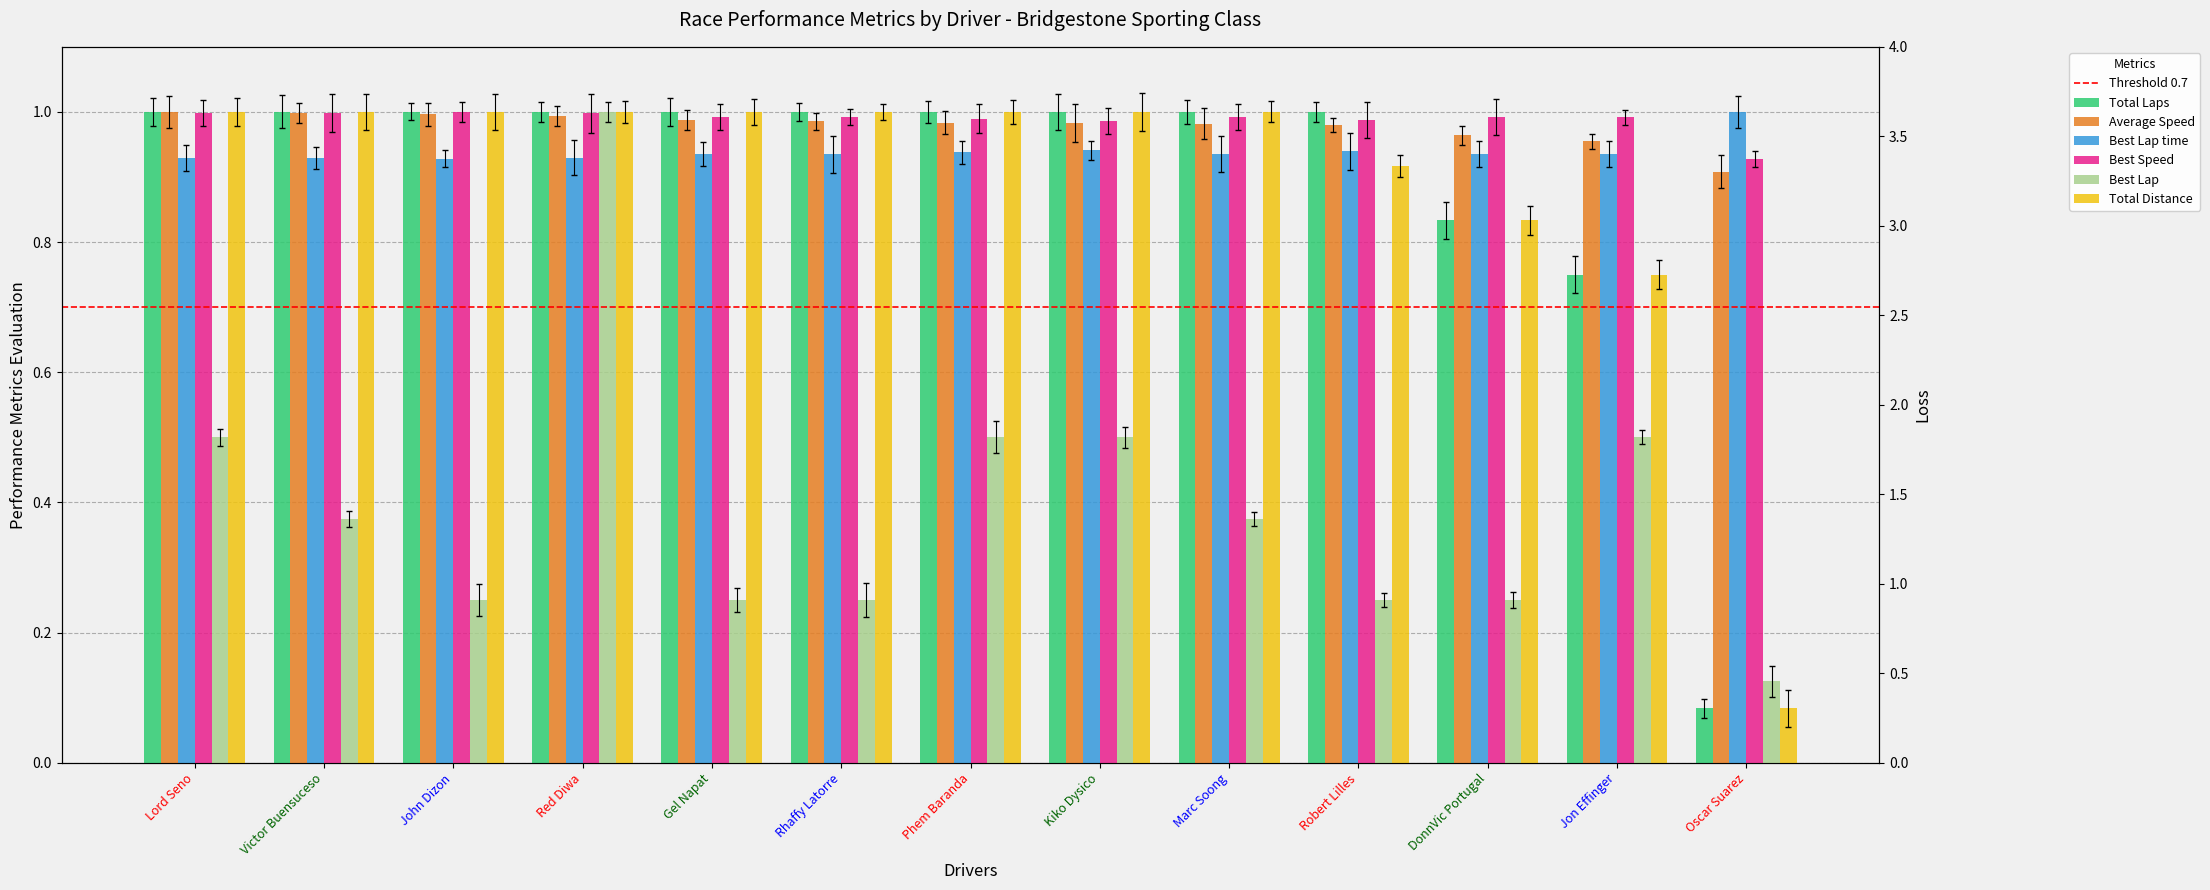

Which series has the largest total across all categories?

Best Speed